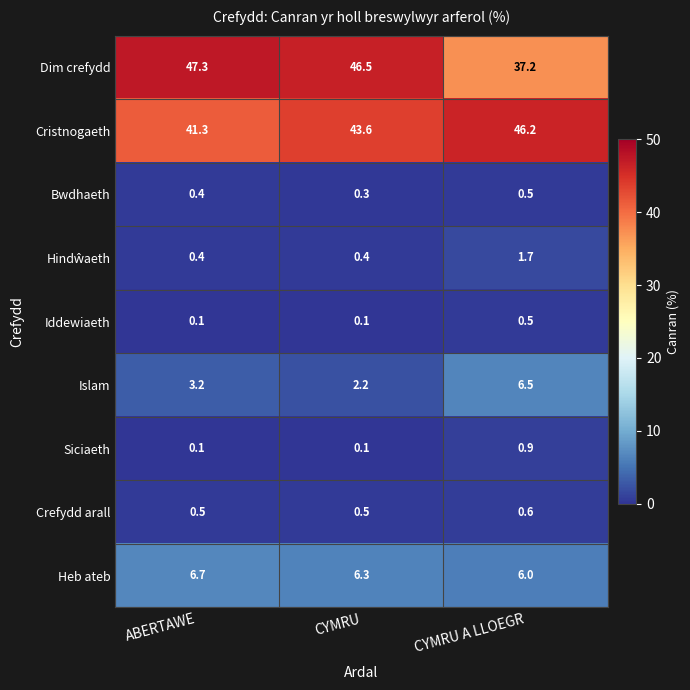

What is the sum of all Crefydd arall values?

1.6